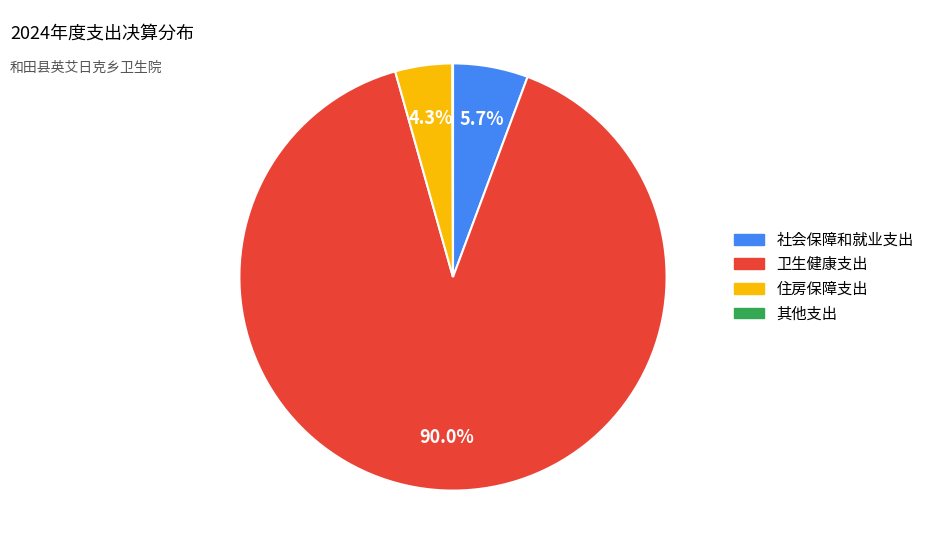

Does 卫生健康支出 account for over 50% of the chart?

Yes